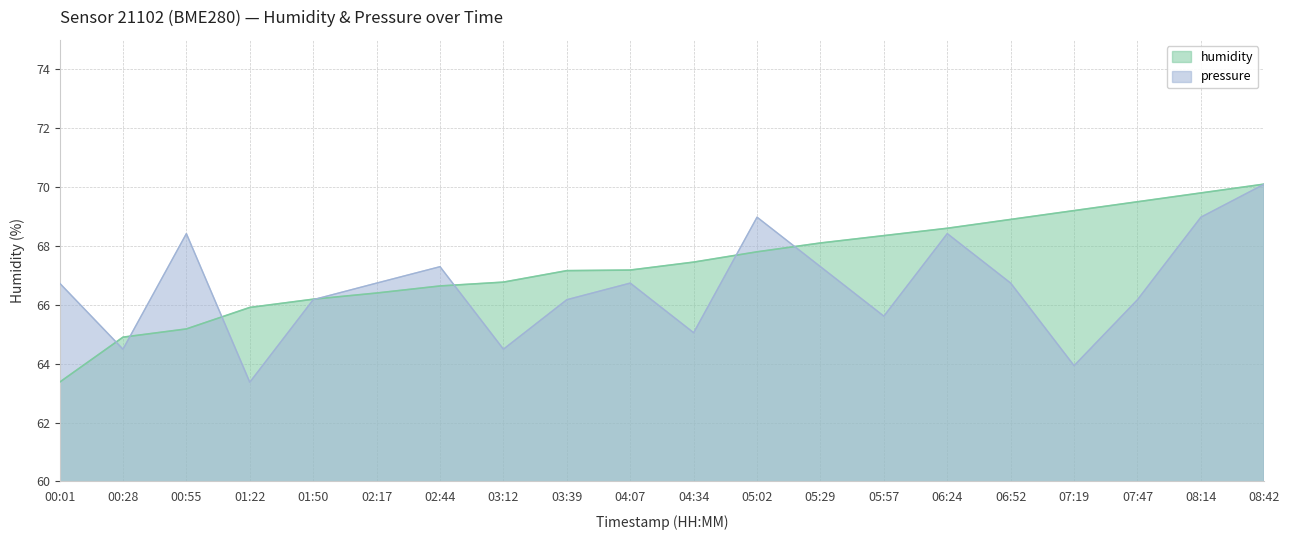

In pressure, how many points are higher than both neighbors (excluding endpoints)?

5